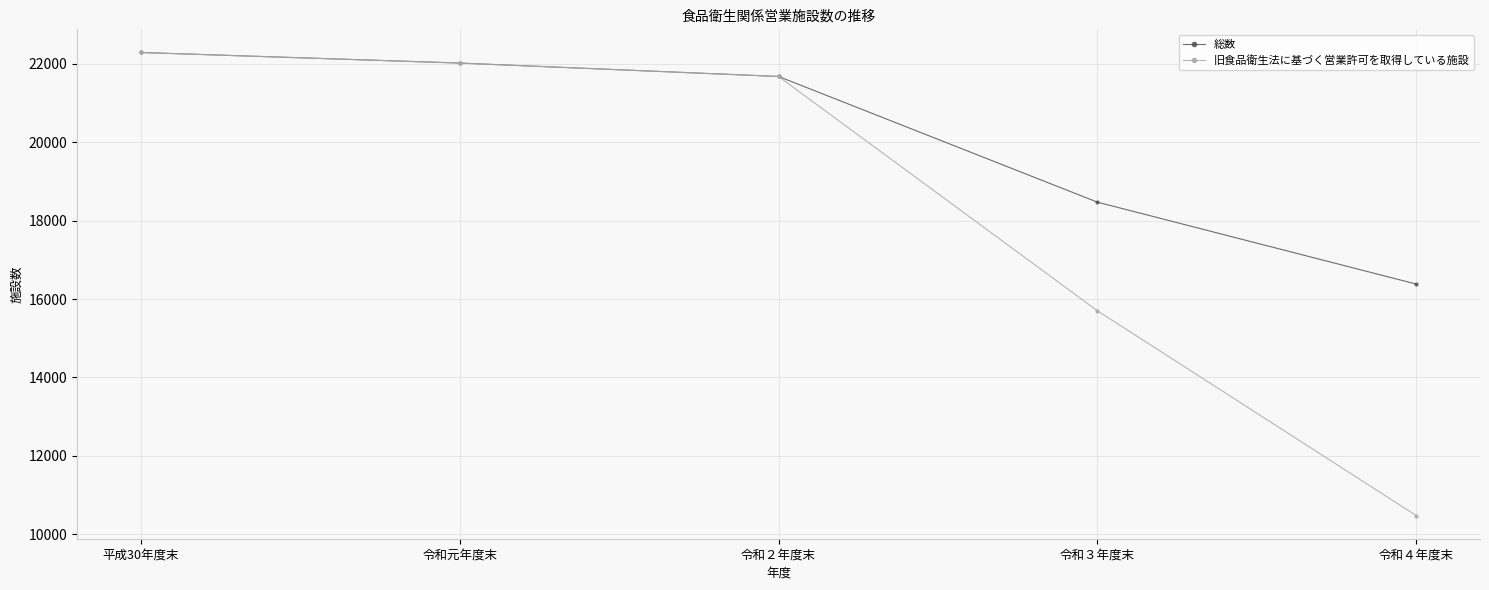

At how many categories does at least one series exceed 14696?

5